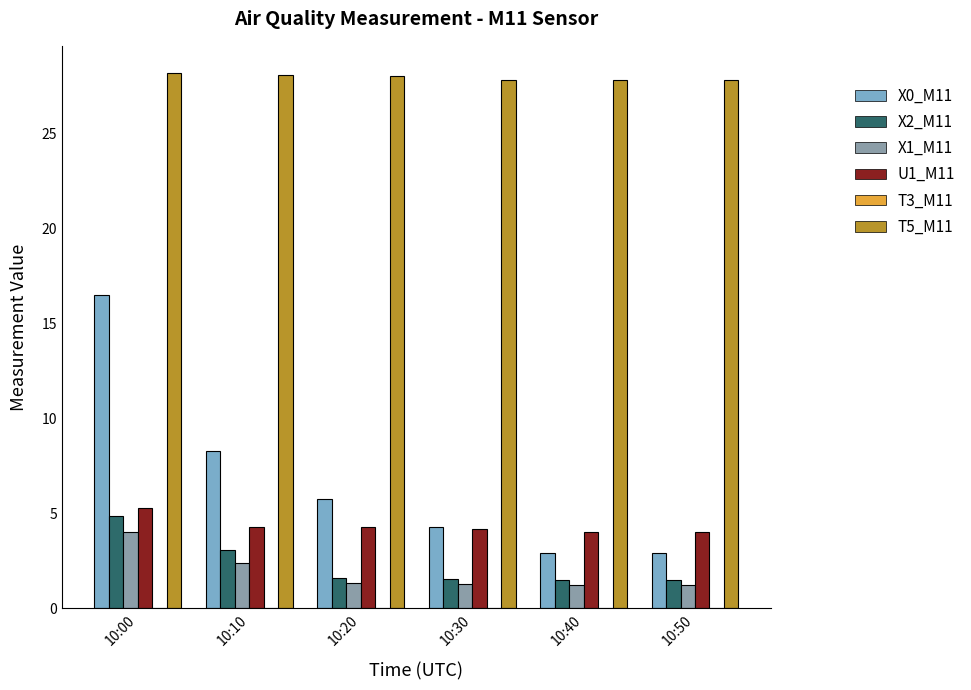

What is the total value across all series at 10:10?

46.2